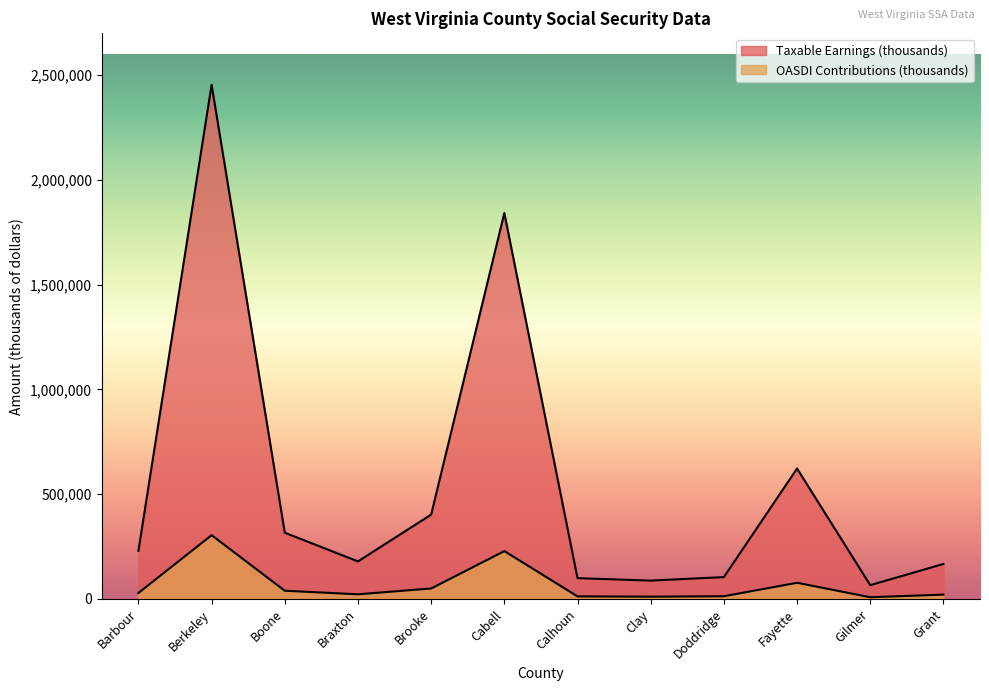

What is the sum of the Taxable Earnings (thousands) values at Doddridge and Boone?

420549